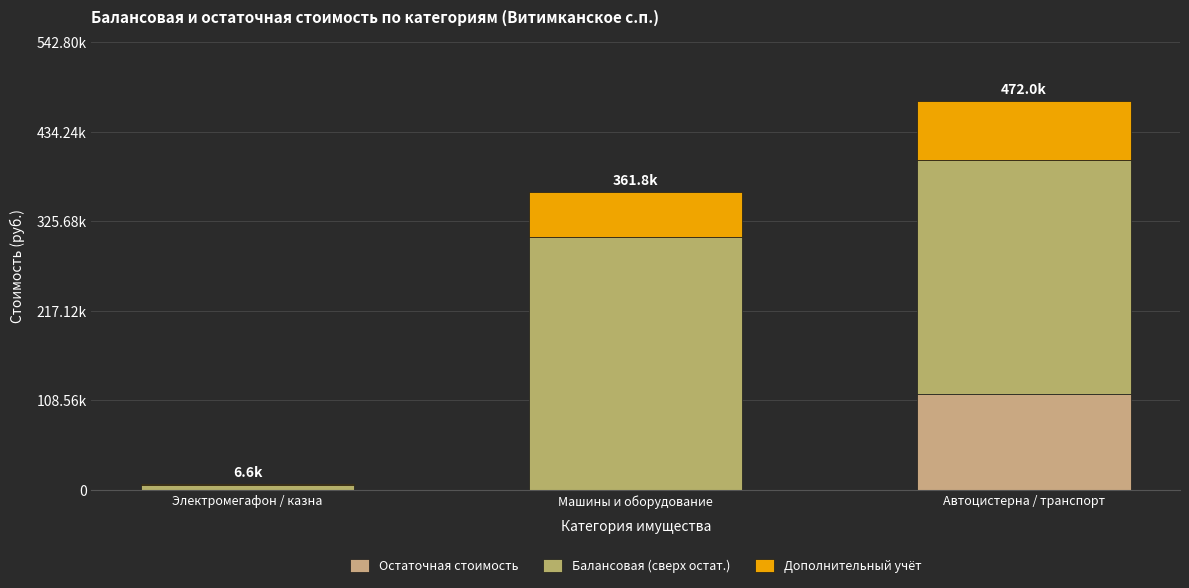

Are the bars horizontal?

No